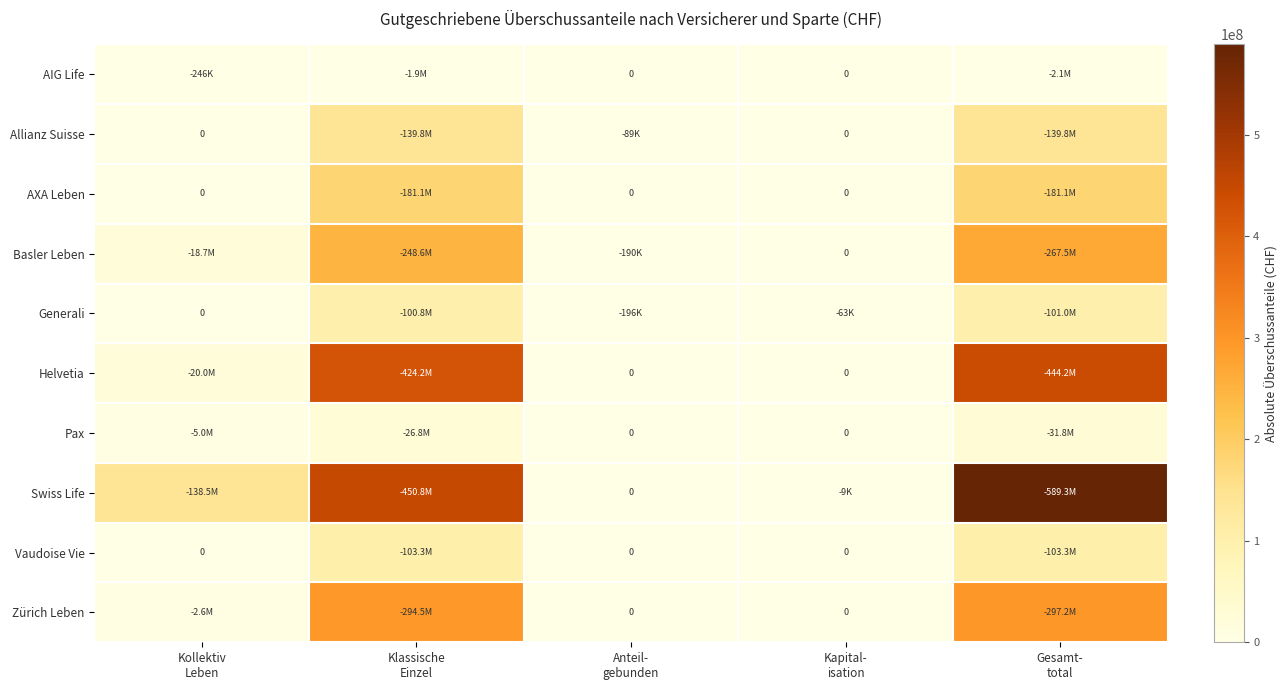

What is the difference between the highest and lowest values at Kapital-
isation?

63361